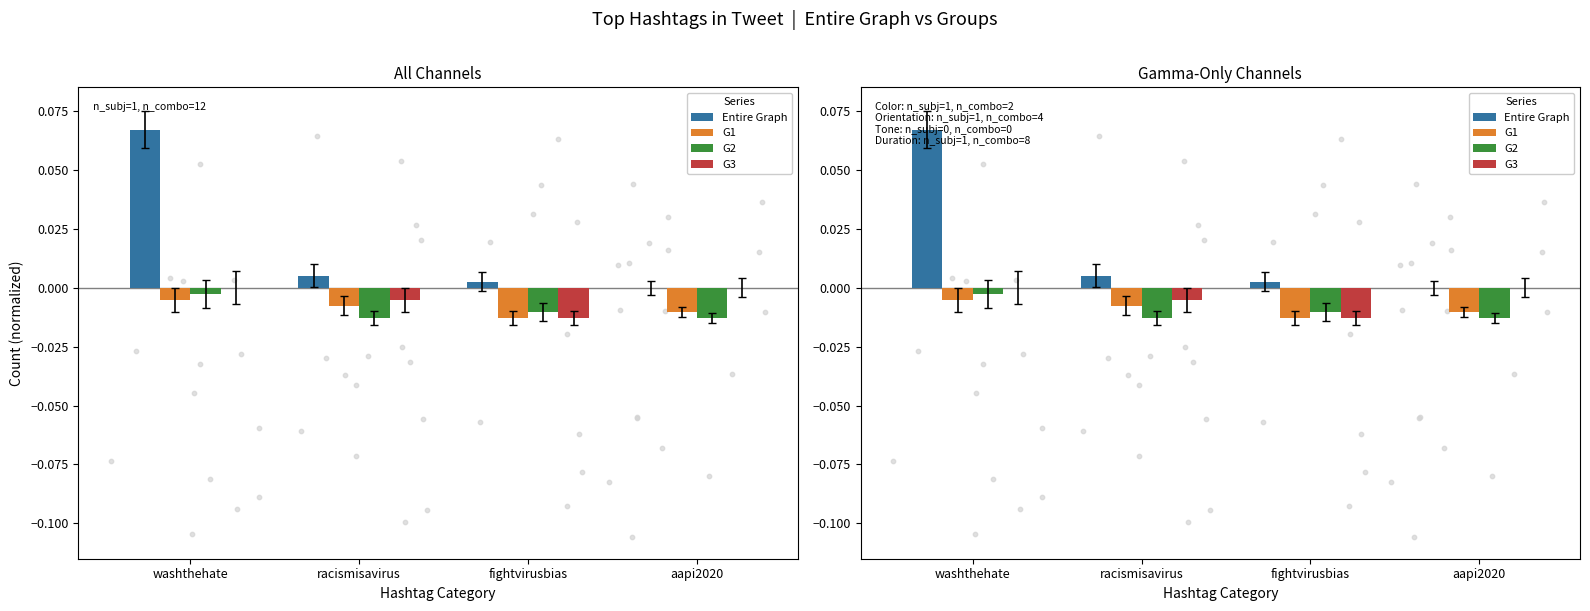

What is the total value across all series at washthehate?

0.1